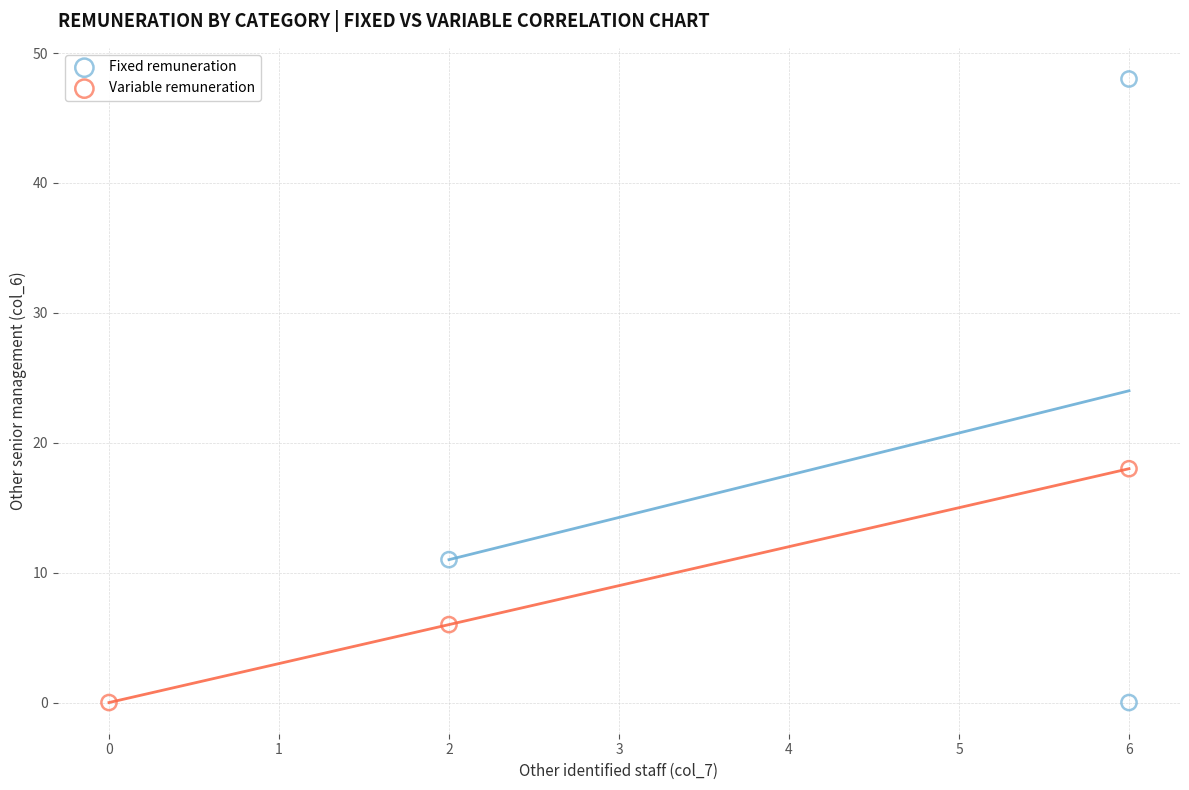

Which series has the widest spread of Y values?

Fixed remuneration